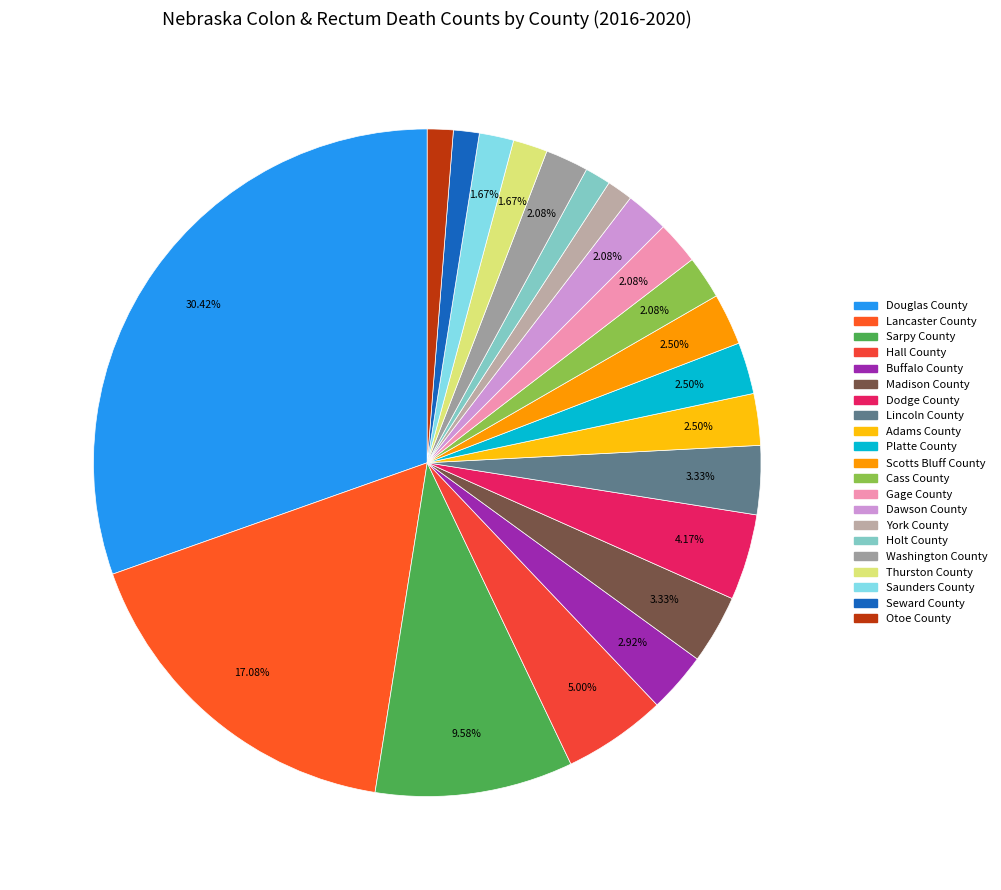

Which has a higher value, Washington County or Seward County?

Washington County